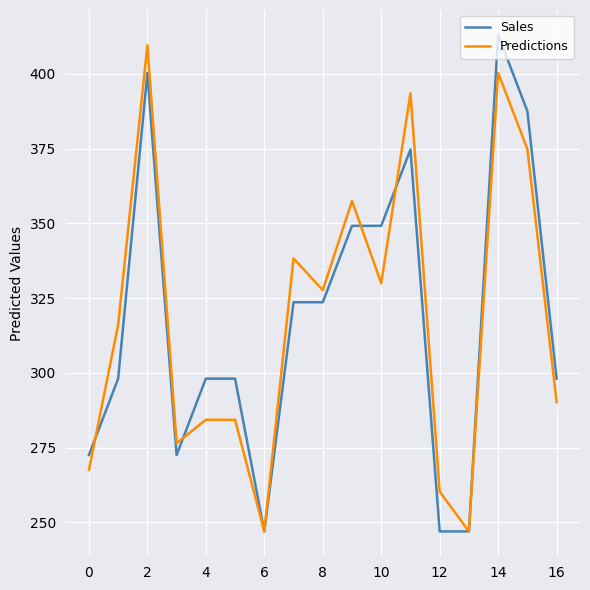

What is the greatest value displayed?

413.0